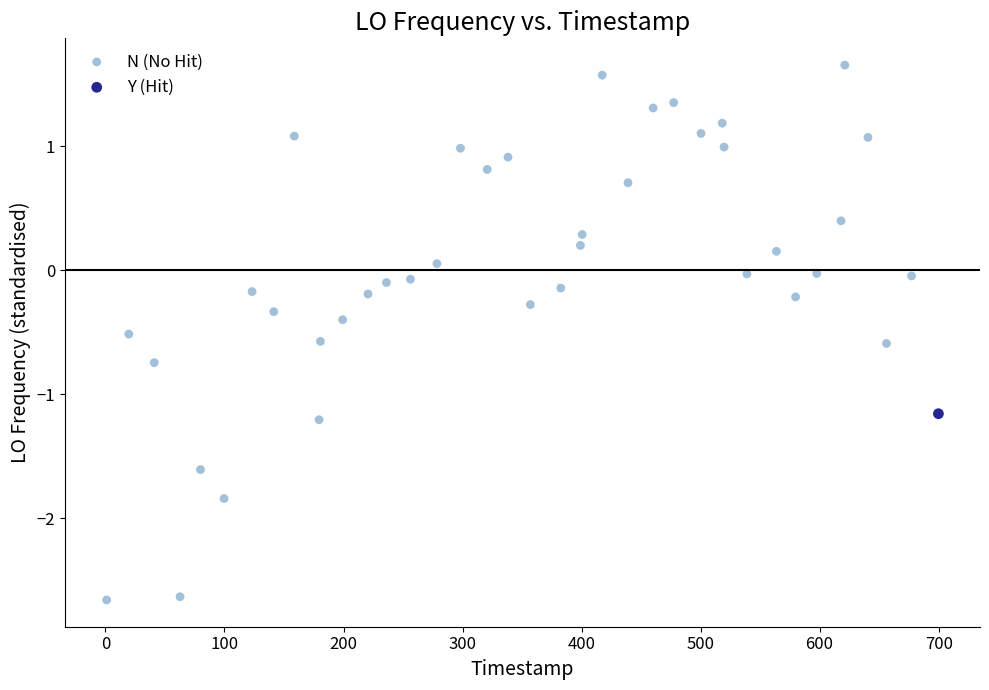

What are all the series names shown in the legend?

N (No Hit), Y (Hit)